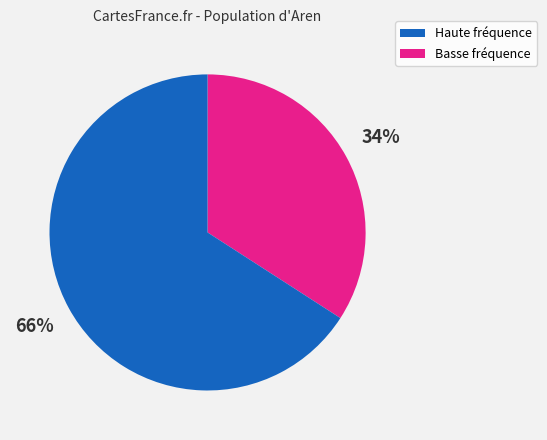

Does any single category account for the majority?

Yes